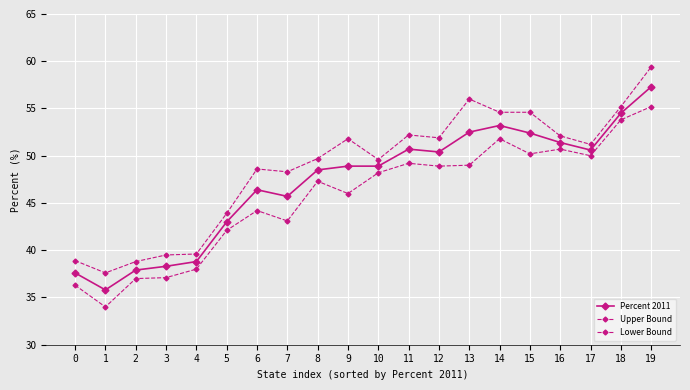

What is the value of the Upper Bound point at the 10th from the left?

51.8